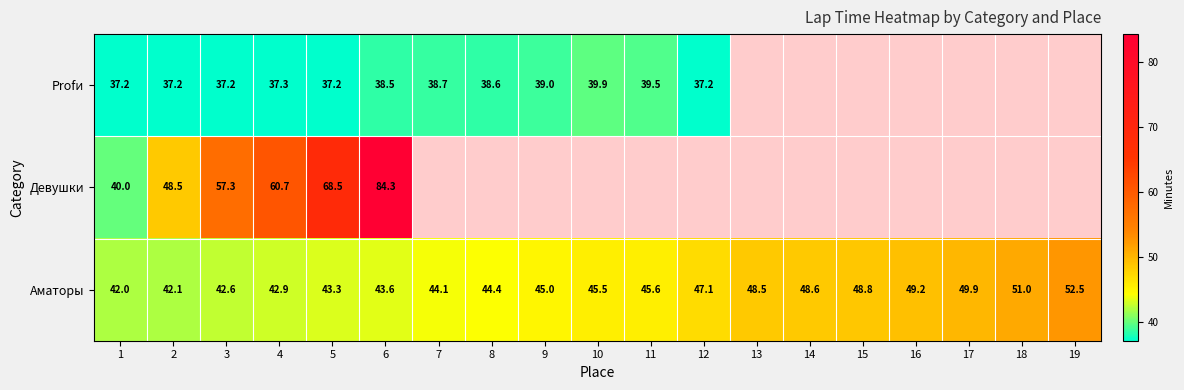

True or false: Аматоры has a value of 45.0 at 9.

True